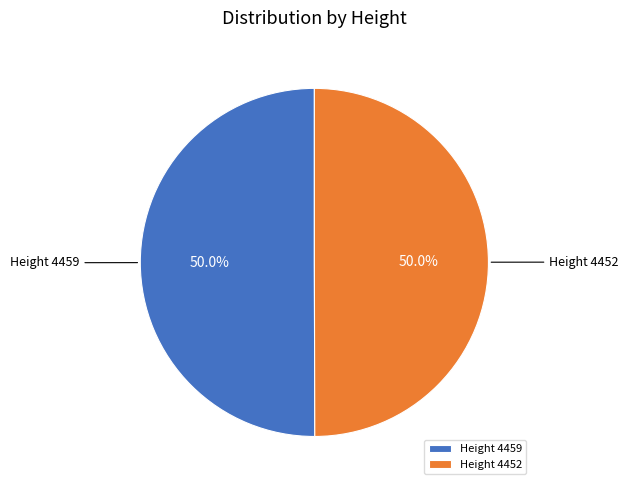

What percentage do Height 4459 and Height 4452 together represent?

100.0%